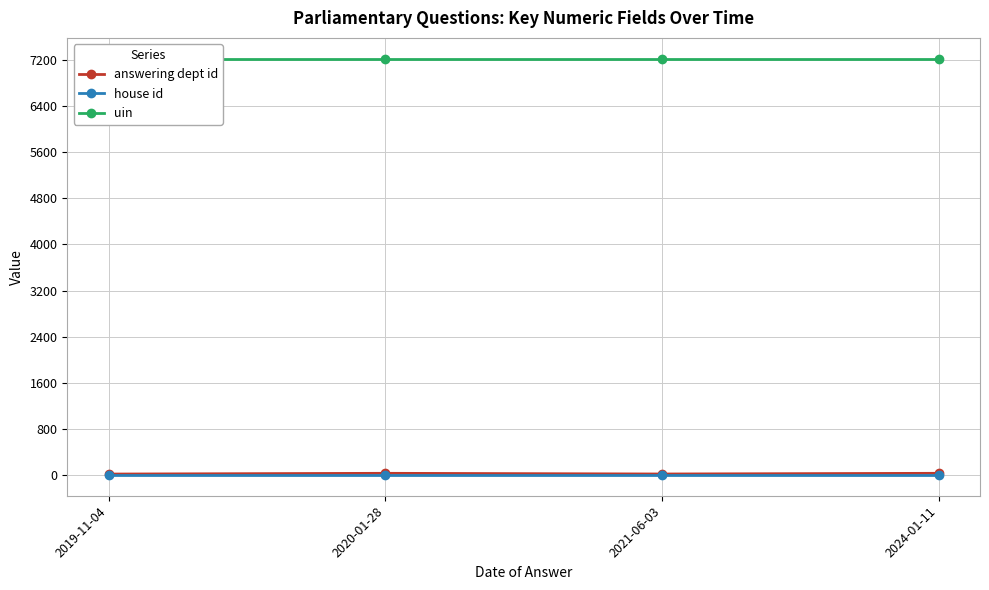

At 2019-11-04, list the series in order from largest to smallest.

uin, answering dept id, house id